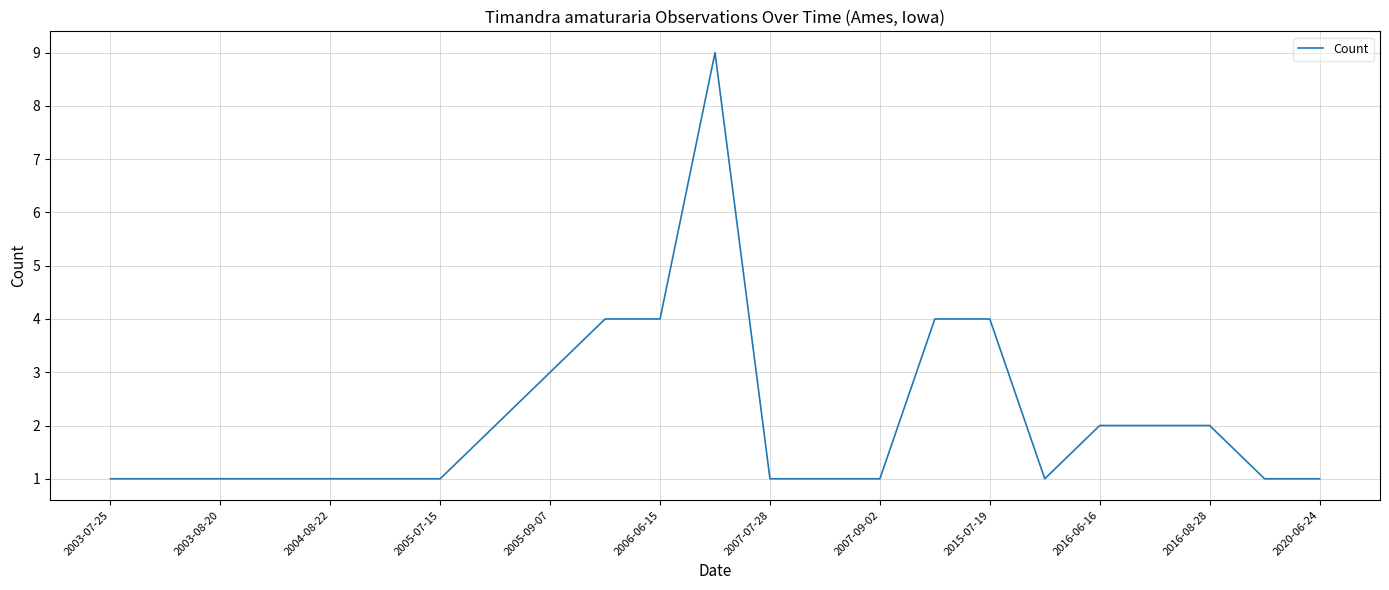

How many lines are shown in the chart?

1